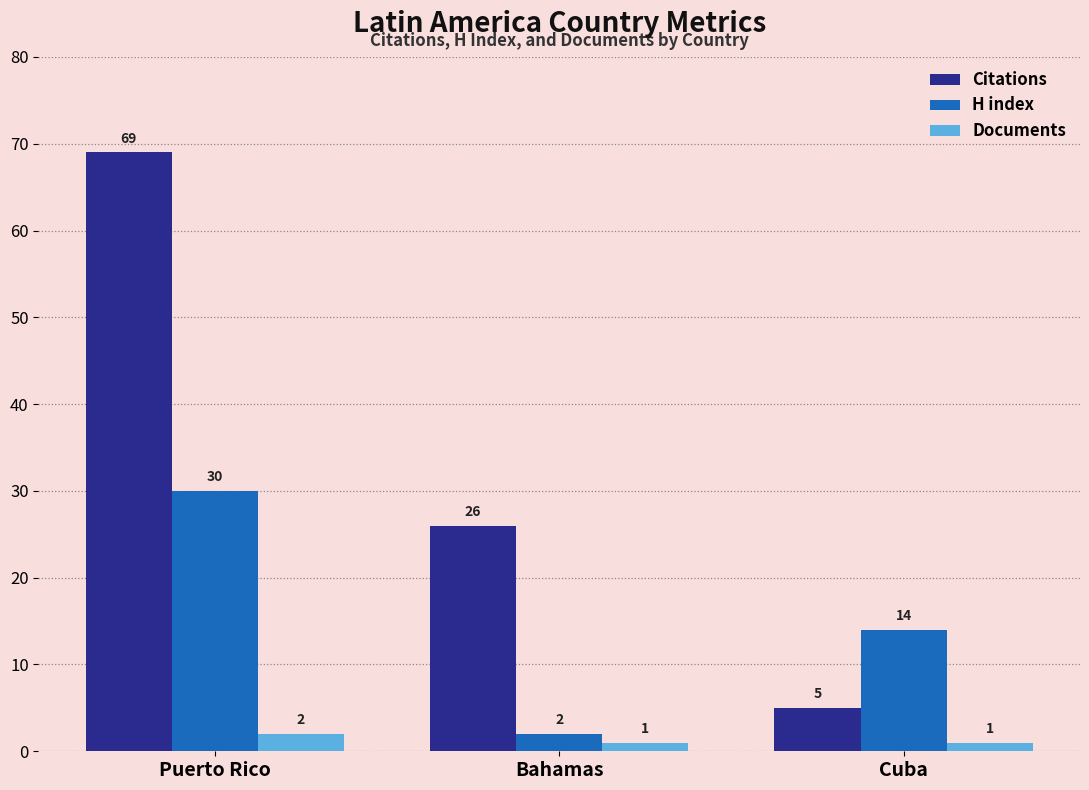

What is the label of the 3rd bar from the right?

Puerto Rico